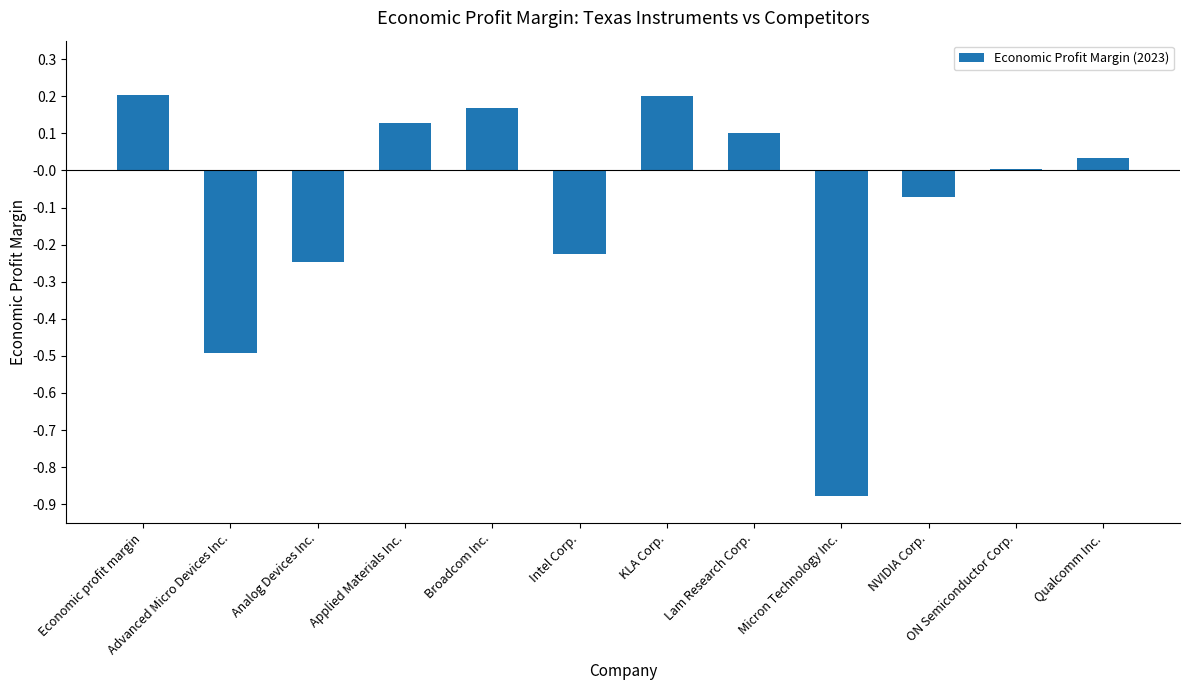

The chart shows a value of -0.0 at NVIDIA Corp.. True or false?

False